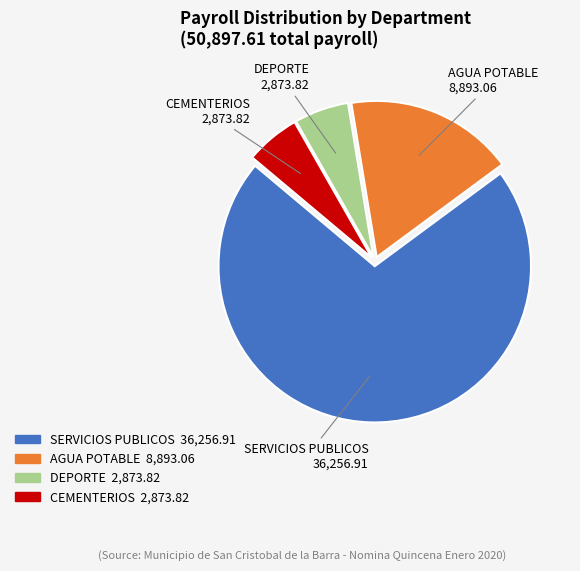

Approximately how many times larger is the value at SERVICIOS PUBLICOS compared to CEMENTERIOS?

12.6